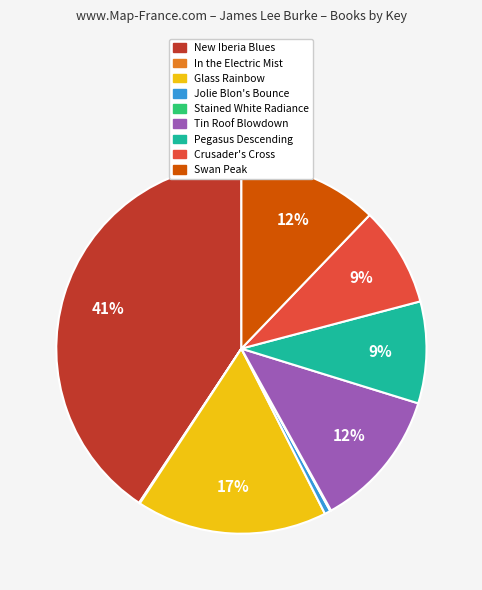

Which slice is the largest?

New Iberia Blues